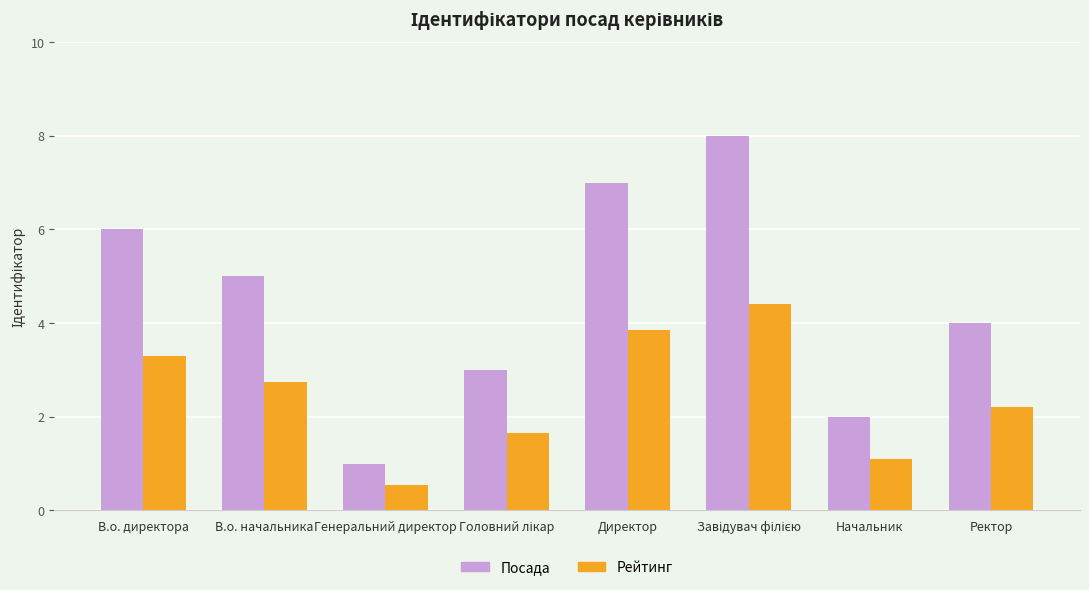

Which series has the largest total across all categories?

Посада